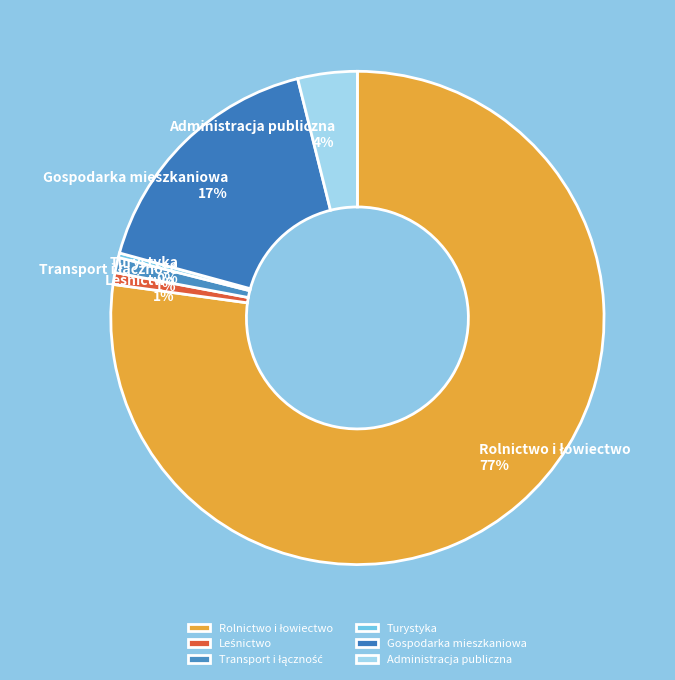

Count the number of slices in the pie.

6